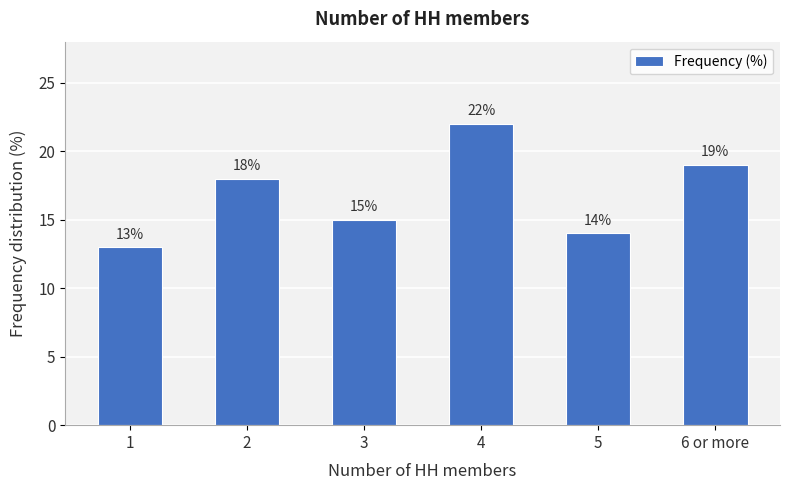

Which has a higher value, 1 or 3?

3